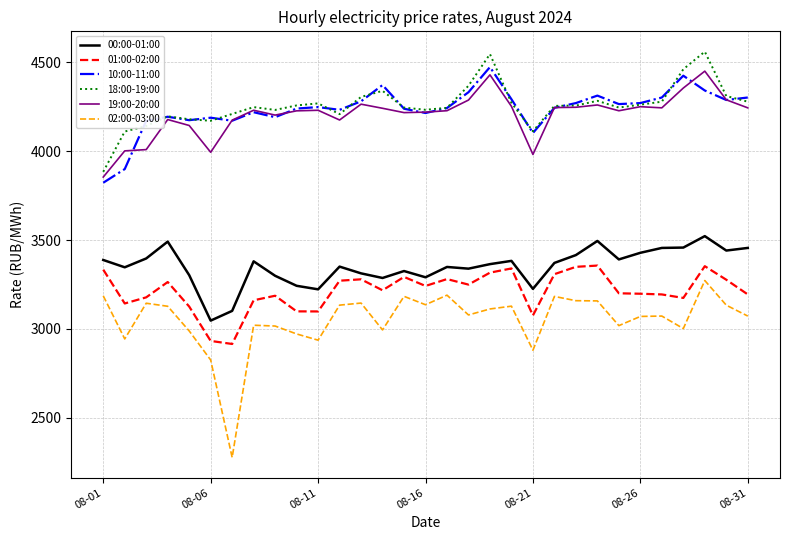

Which series has the largest range (max minus min)?

02:00-03:00